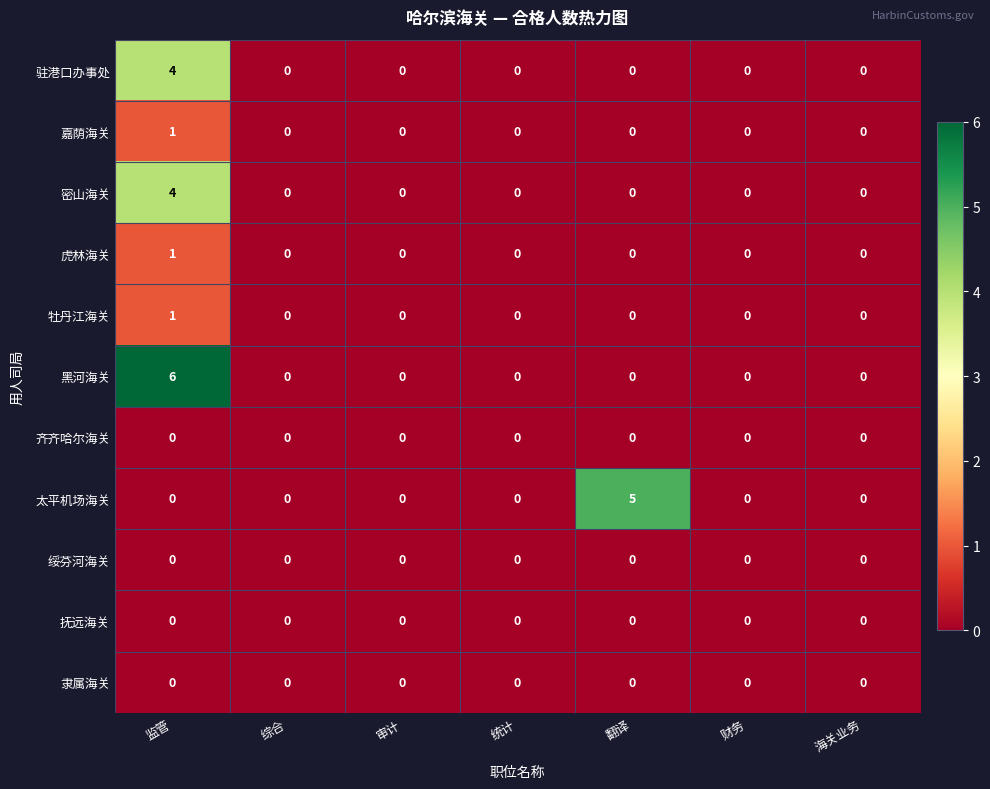

Which series changed the most between 统计 and 翻译?

太平机场海关